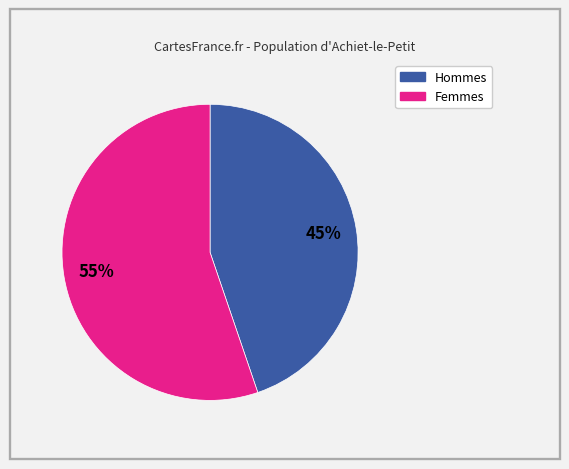

Is there any slice that represents more than half of the pie?

Yes